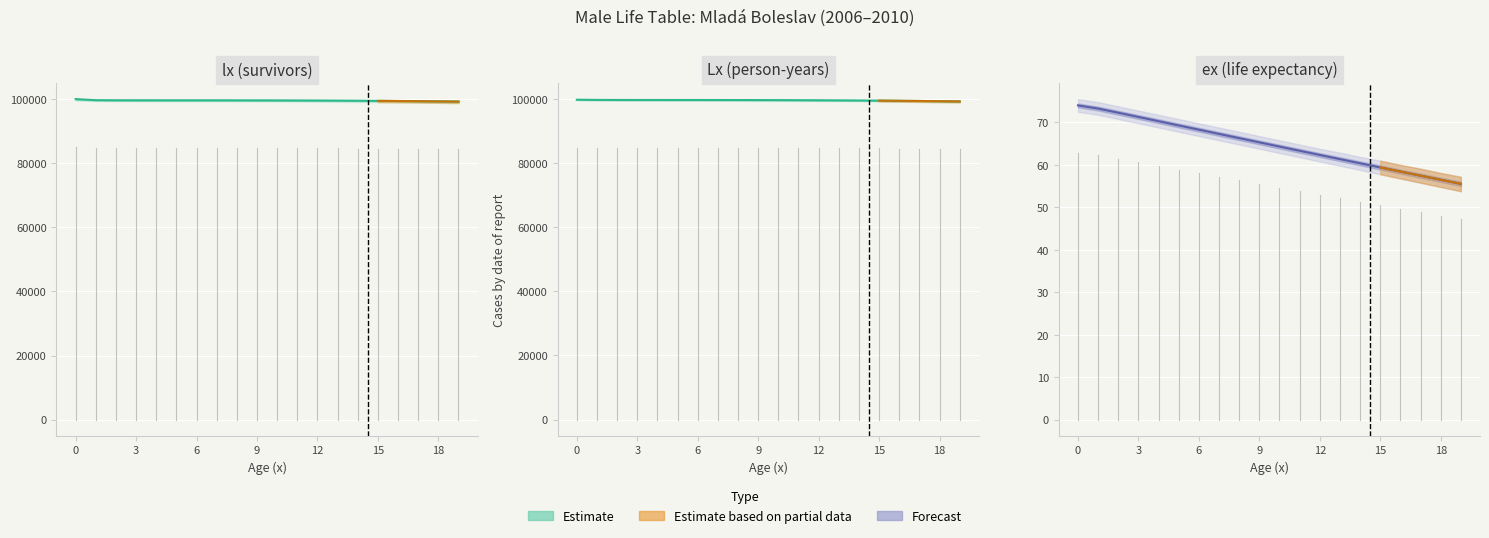

True or false: Lx and lx cross at least once.

False